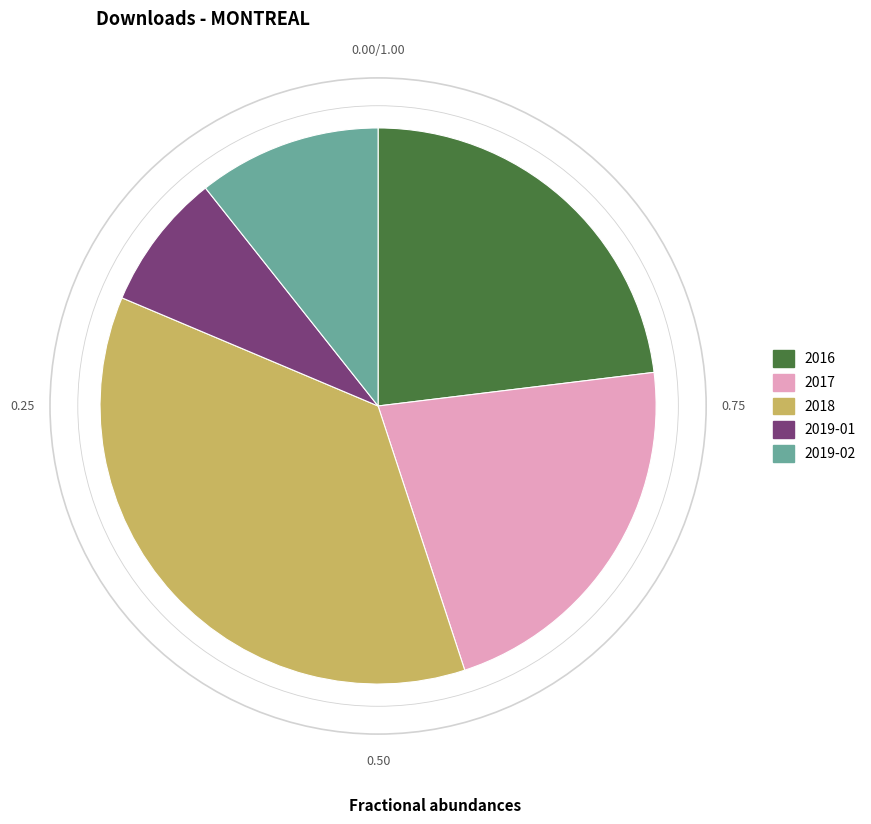

How many segments does this pie chart have?

5